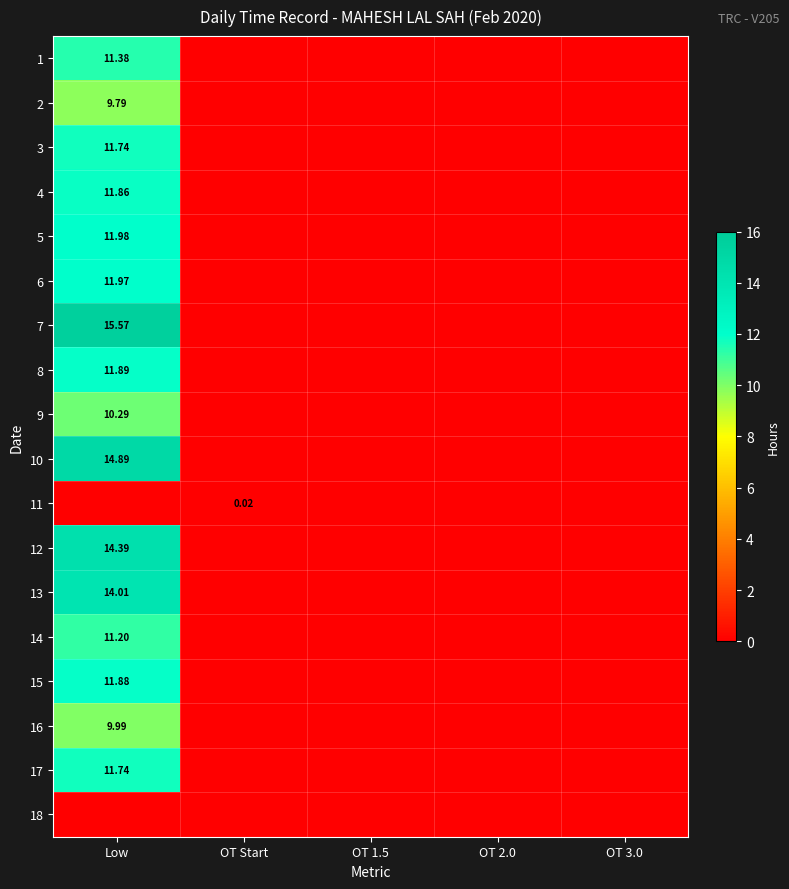

True or false: 16 has a value of 0.0 at OT 3.0.

True